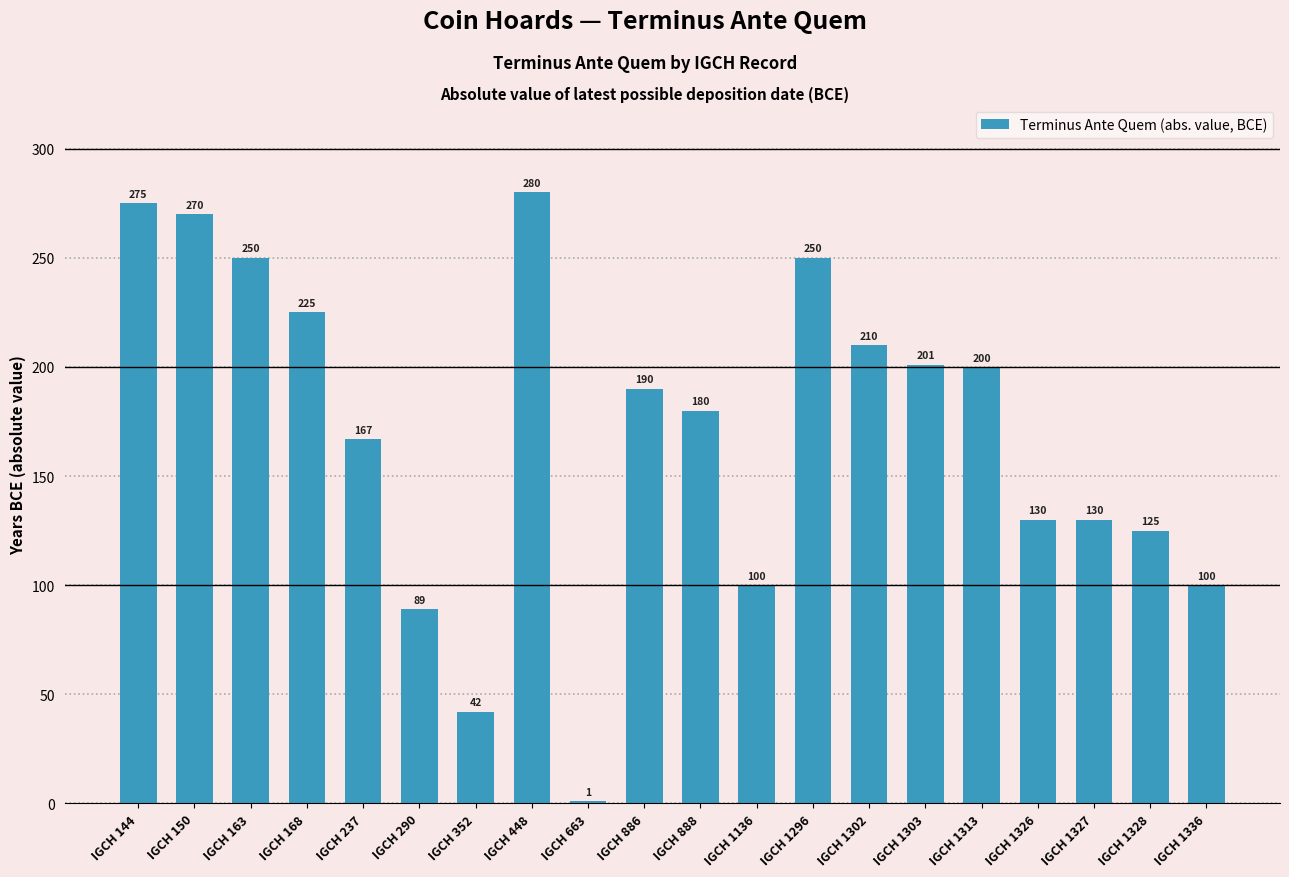

Which category has the highest value across all series?

IGCH 448